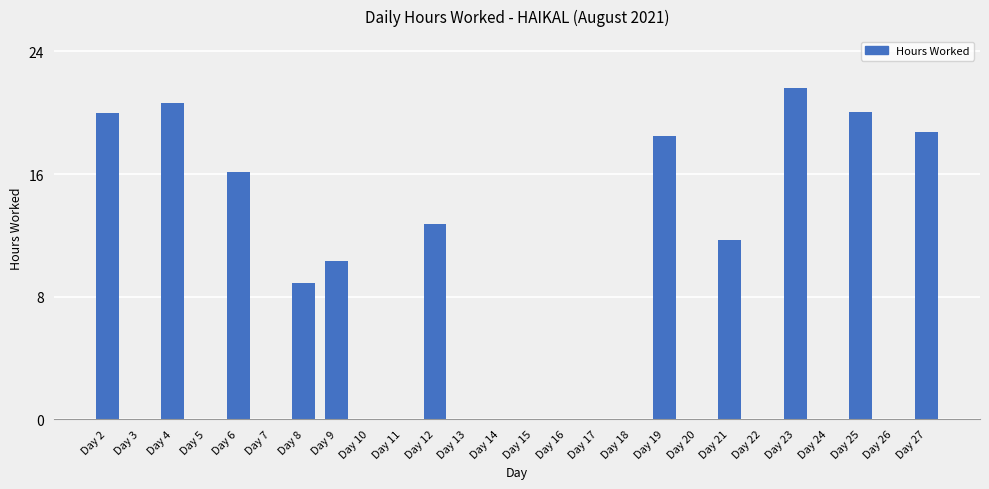

Are the bars horizontal?

No